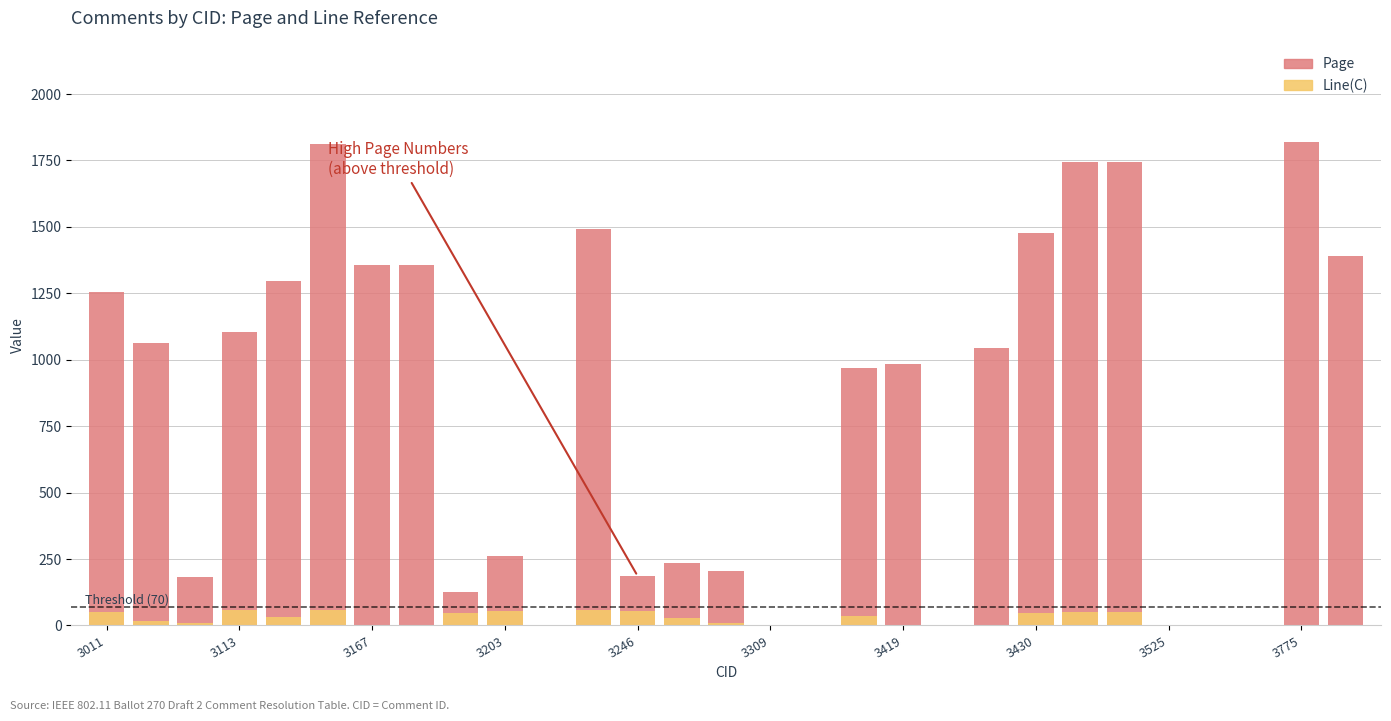

Which series has the widest spread of values?

Page